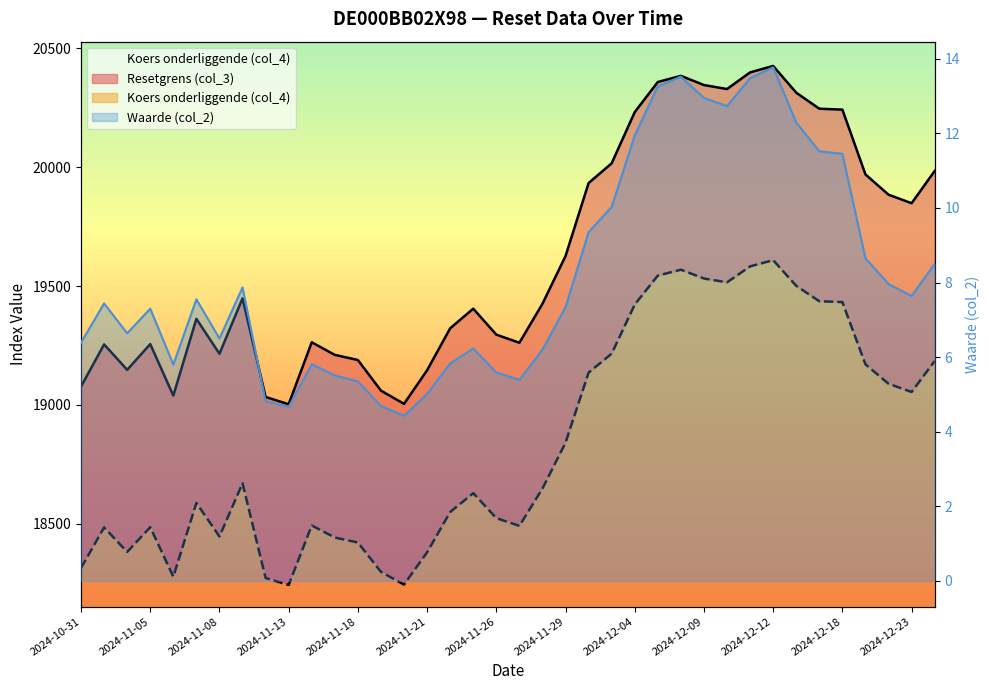

What is the approximate value of Resetgrens (col_3) at 2024-11-28?

18648.7